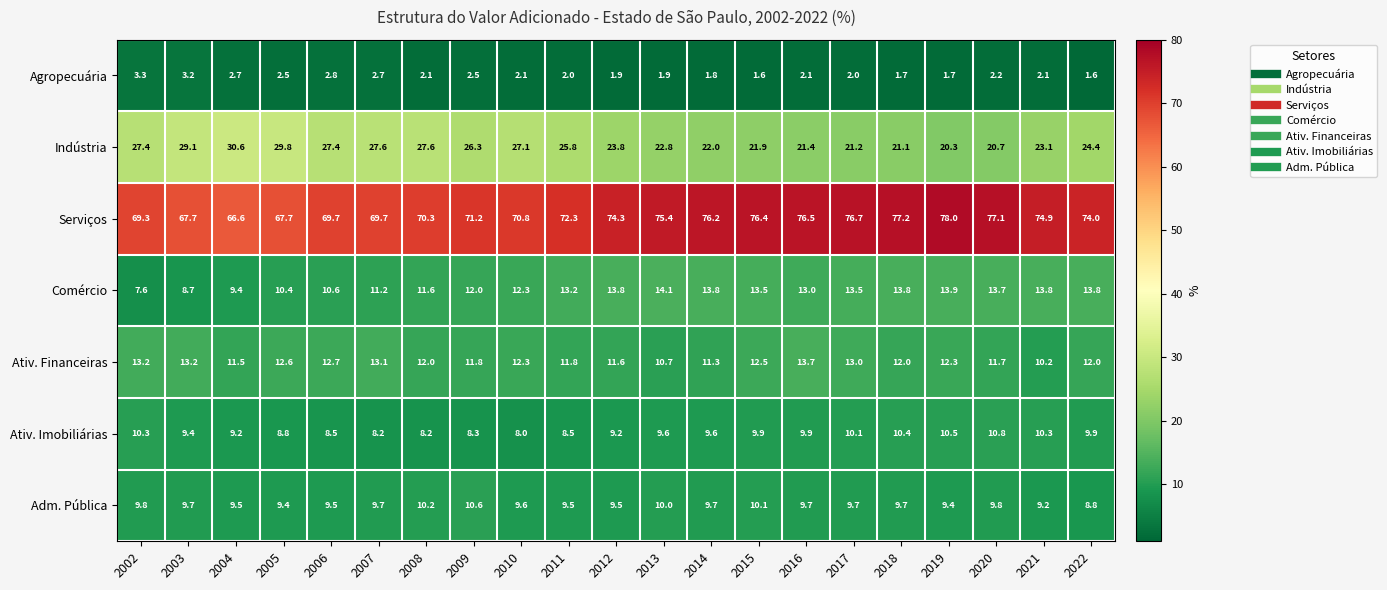

What is the difference between the maximum and second lowest values in the Ativ. Financeiras series?

3.0